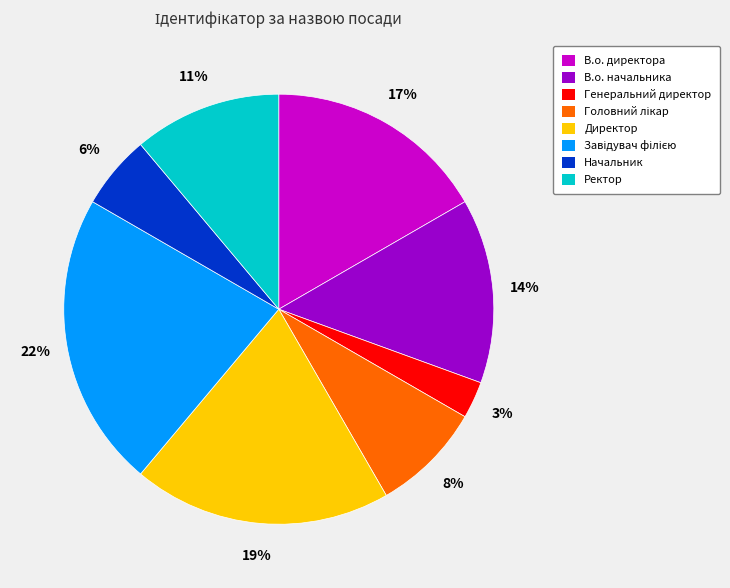

Between Генеральний директор and В.о. директора, which is larger?

В.о. директора